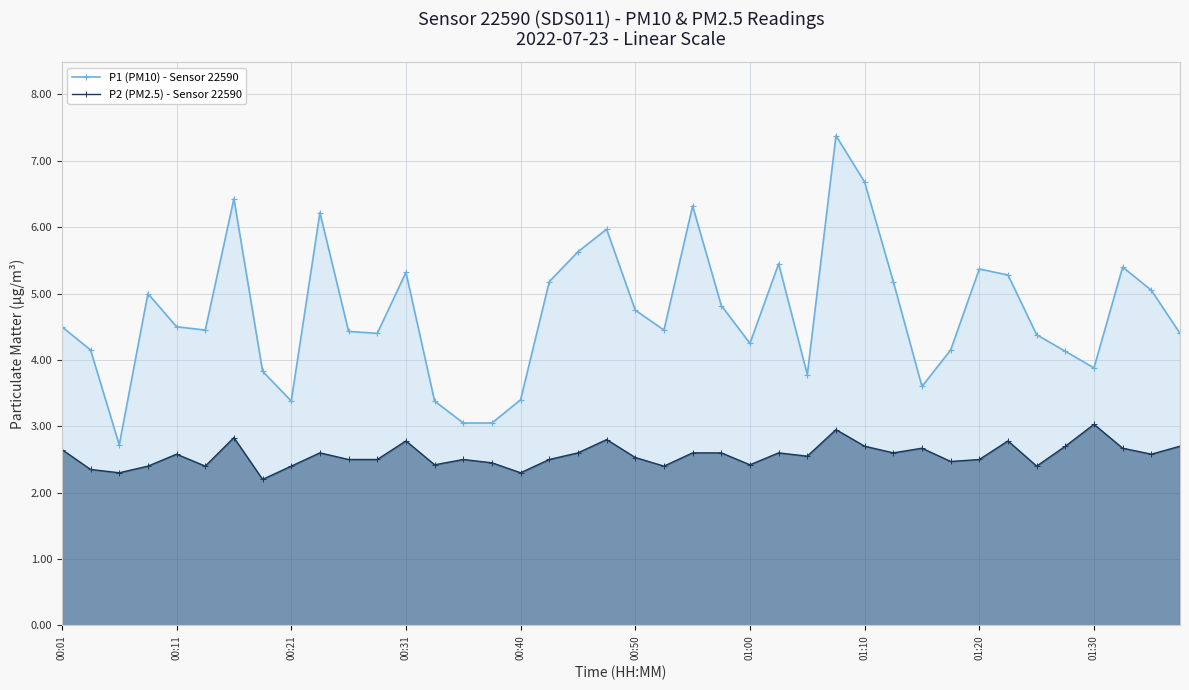

At how many categories does at least one series exceed 4?

30